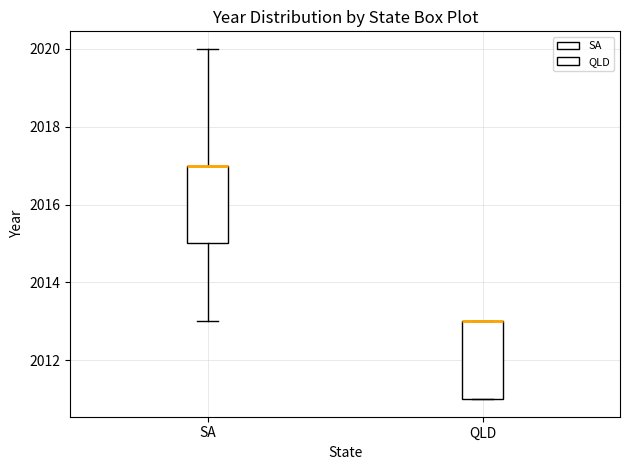

Reading left to right, transcribe this box plot: for each box, give where its median line is, the range the box spans, and where its two whiskers end, as read against the y-axis. The values are not printed on the chart, so give them approximately, as read against the axis.

SA: median 2017 (drawn on the box's upper edge), box 2015 to 2017, whiskers 2013 to 2020
QLD: median 2013 (drawn on the box's upper edge), box 2011 to 2013, whiskers 2011 to 2013